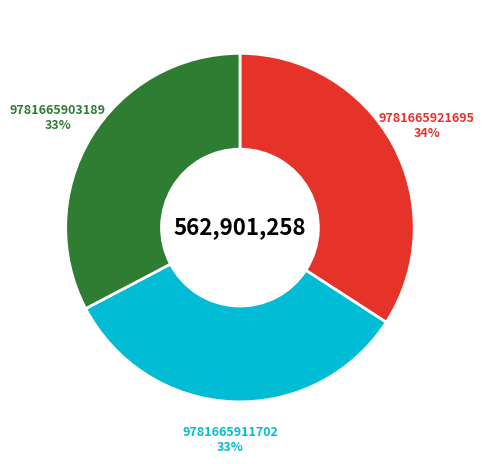

Is it true that 9781665911702 is 25% of the pie?

False